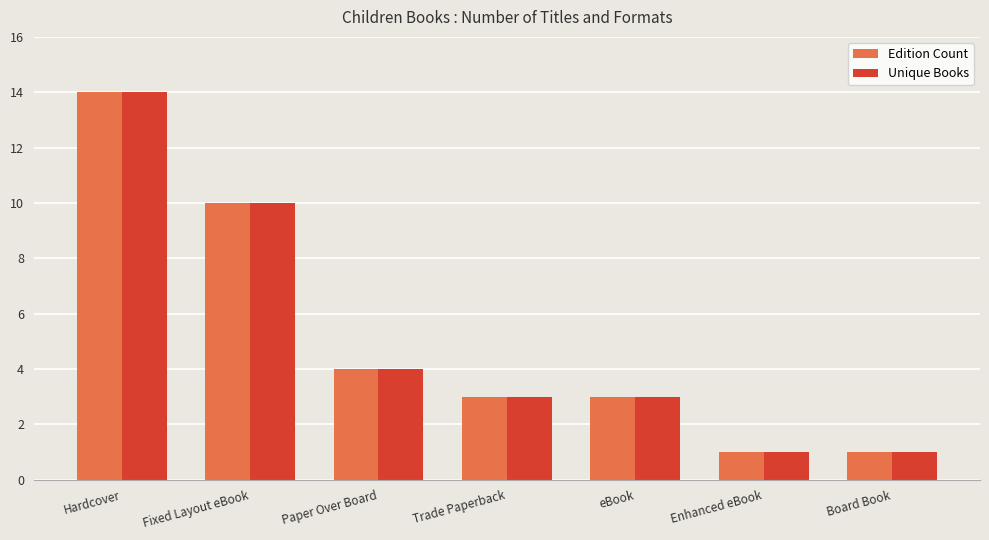

How many Edition Count values are between 1 and 10?

6